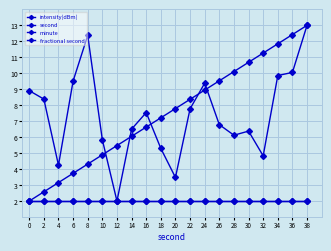

List the series in order of their peak value, lowest first.

minute, fractional second, intensity(dBm), second